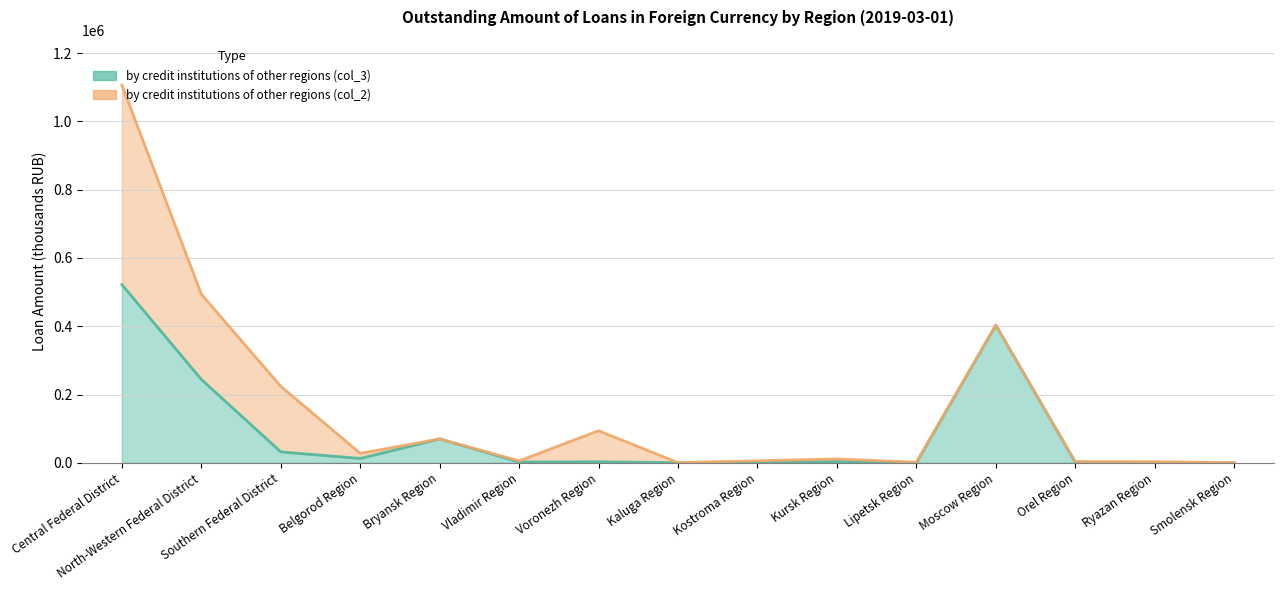

Where is the first local minimum?

Belgorod Region